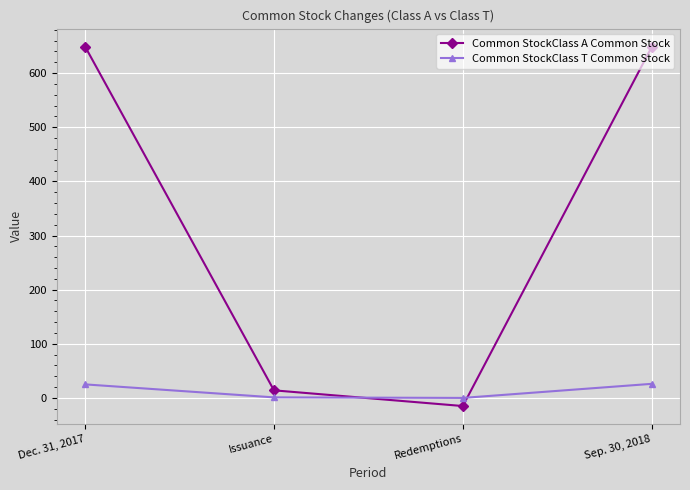

How many data points in Common StockClass T Common Stock are less than 25?

2